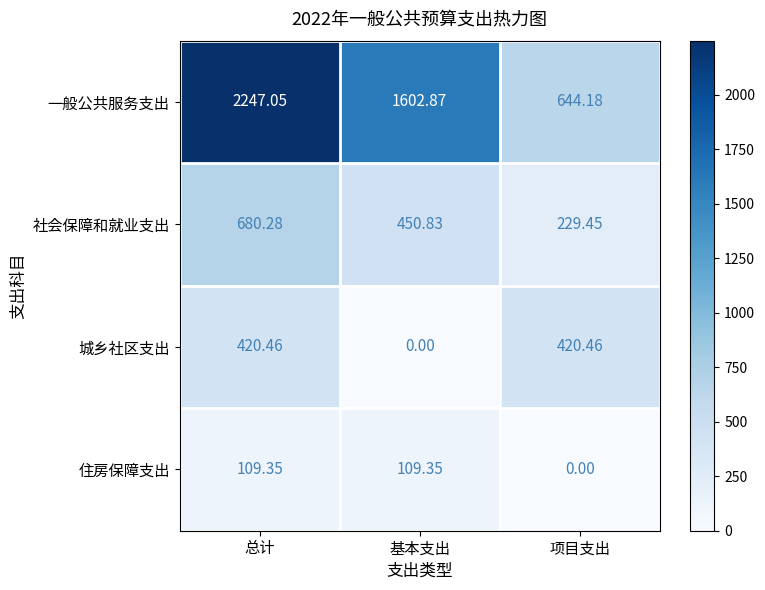

Rank the series by their maximum value, from lowest to highest.

住房保障支出, 城乡社区支出, 社会保障和就业支出, 一般公共服务支出